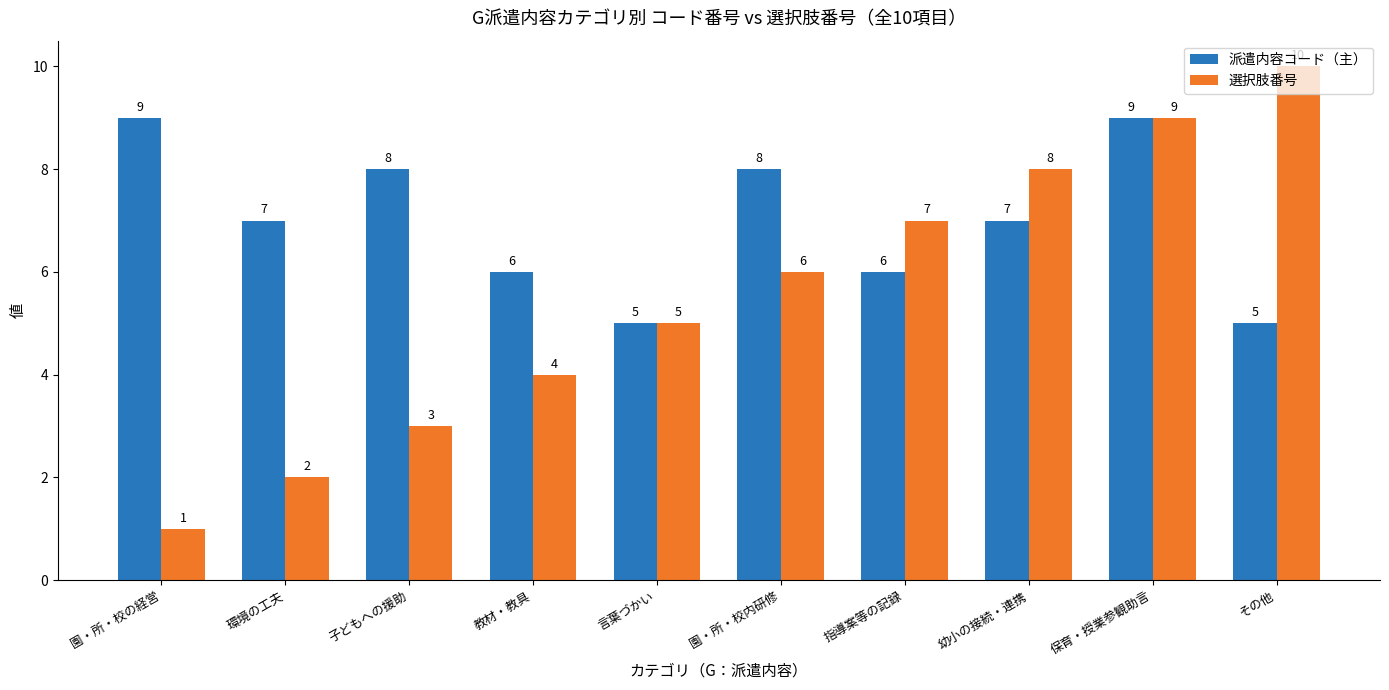

What is the minimum value shown in the chart?

1